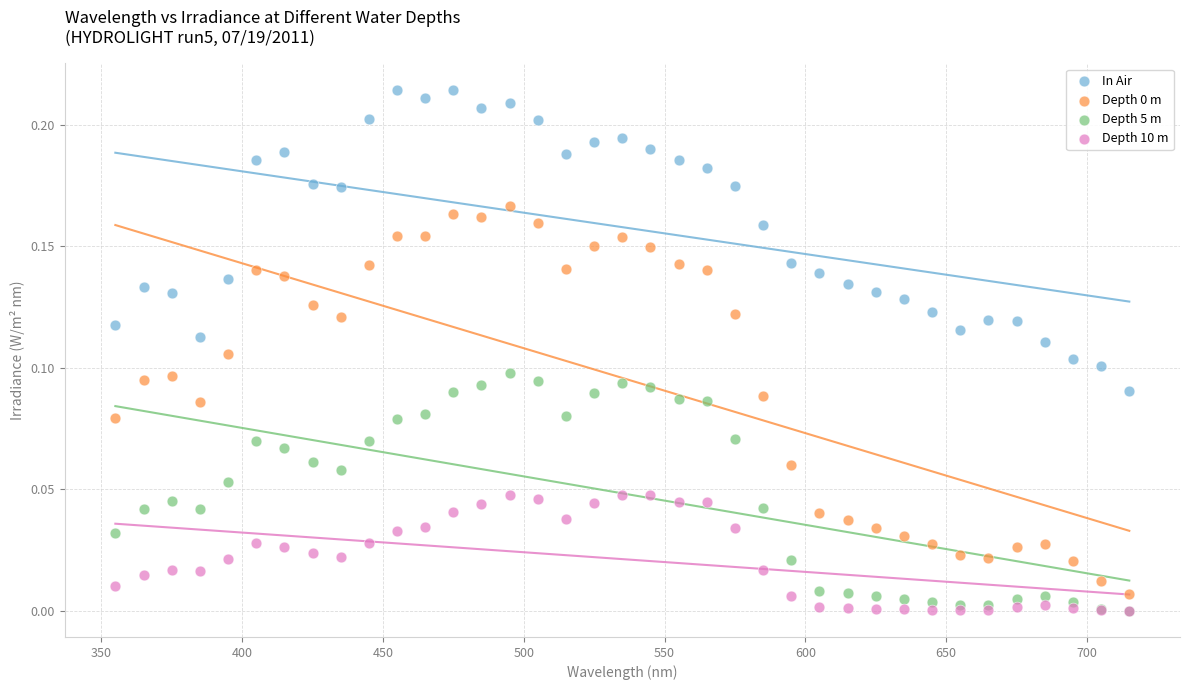

Which series reaches the maximum Y coordinate?

In Air